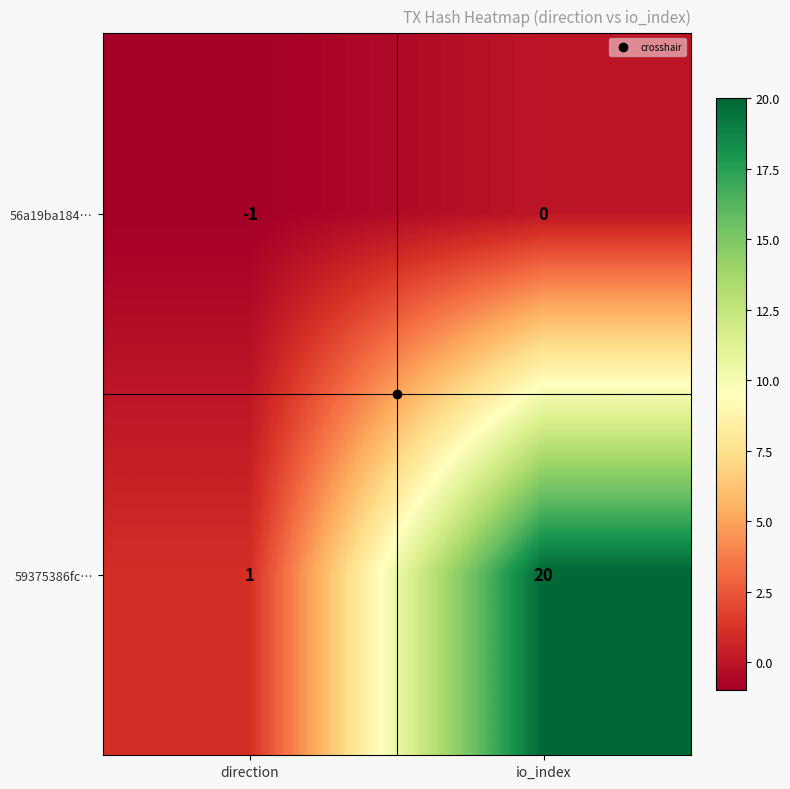

Count the number of categories in the chart.

2